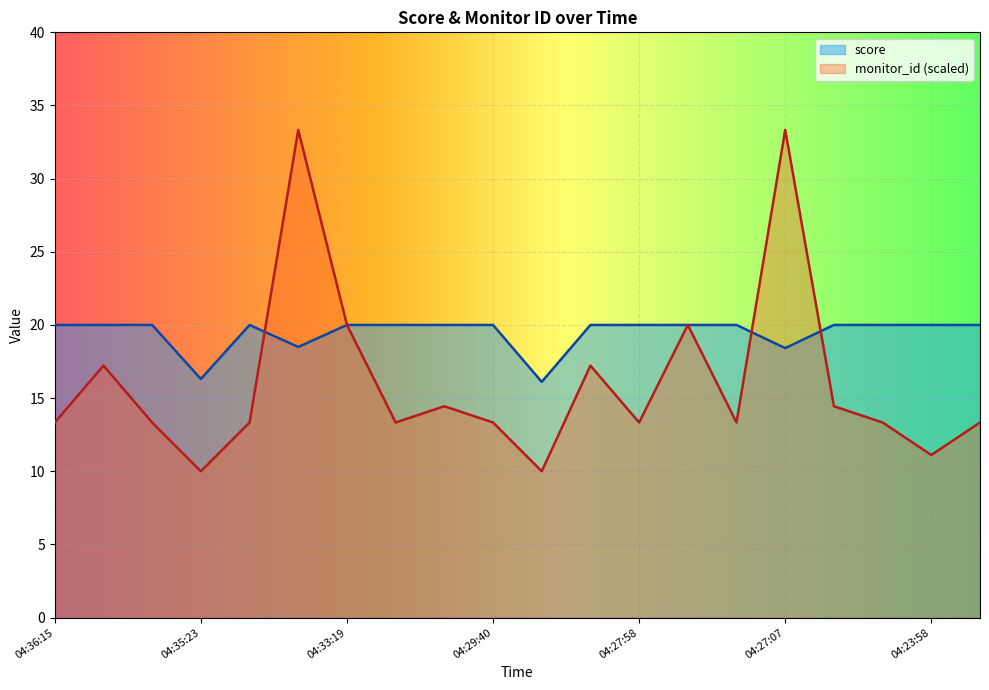

Rank the series by their average value, from lowest to highest.

monitor_id (scaled), score